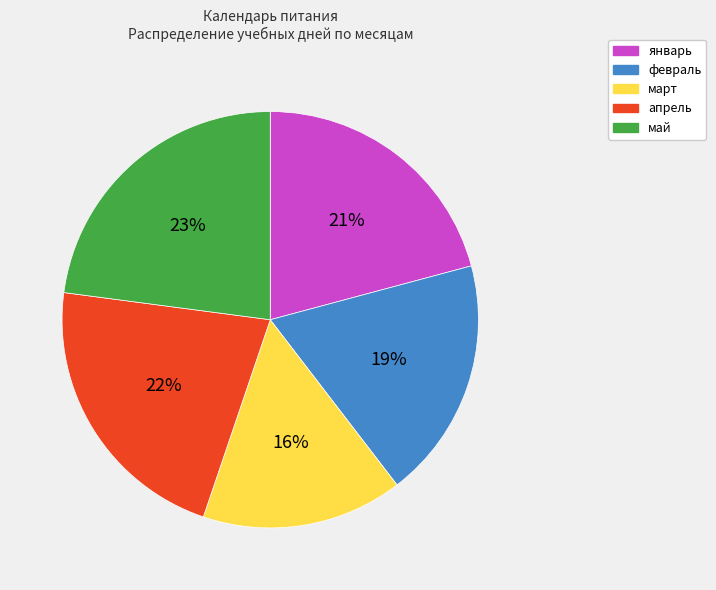

Is февраль the majority of the pie?

No